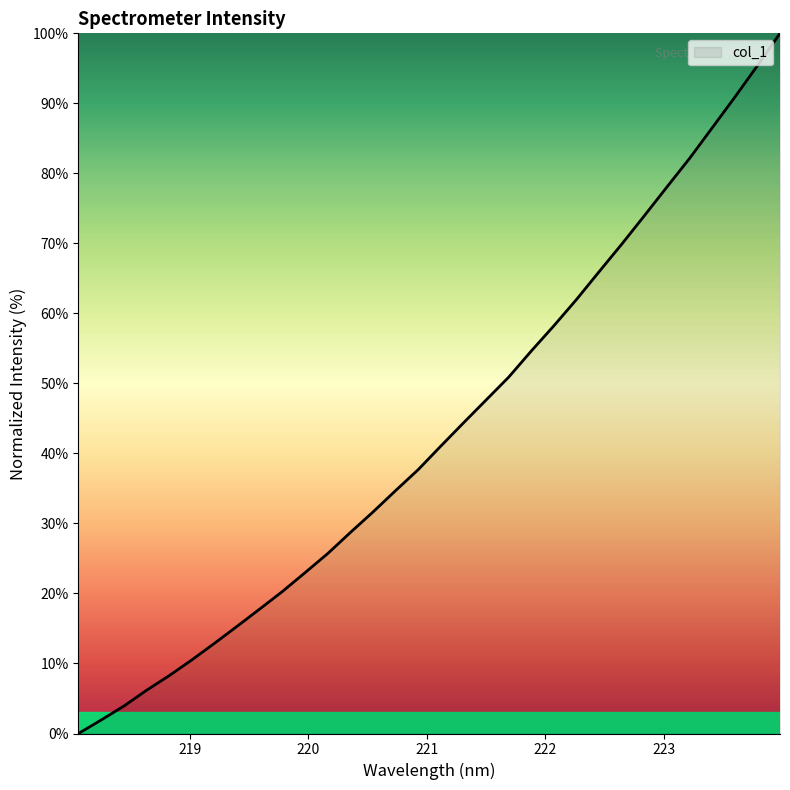

What is the sum of all values?

1379.9